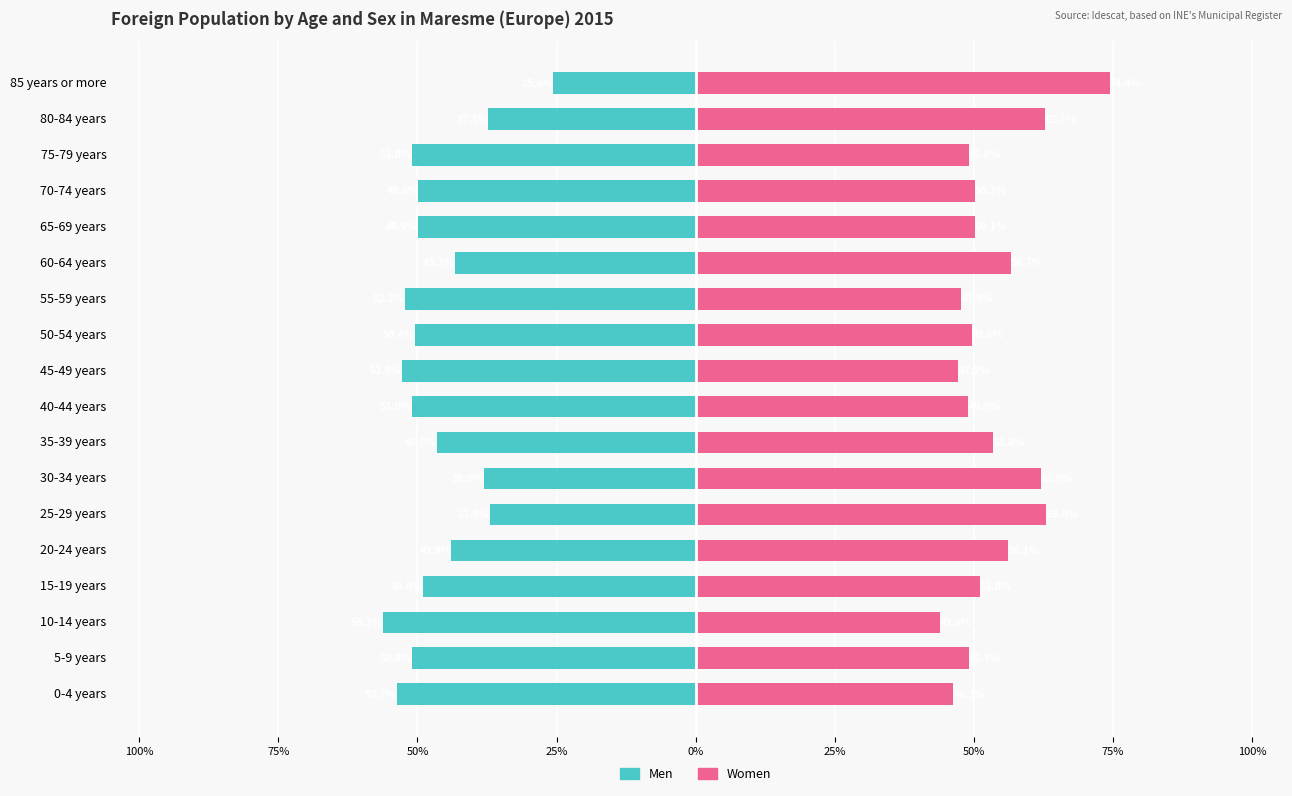

Which has a higher value, 30-34 years or 70-74 years?

30-34 years